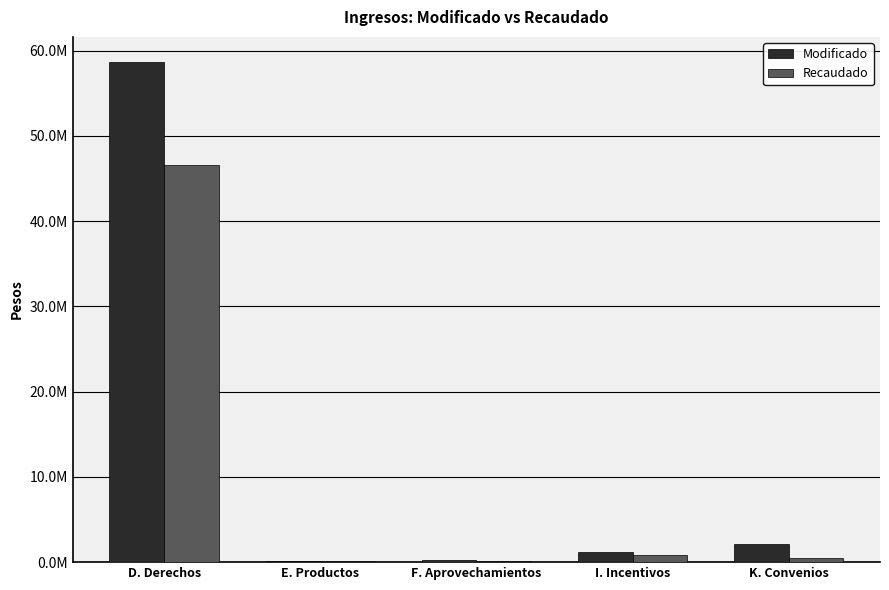

Where does the Recaudado series first go above 449614?

D. Derechos